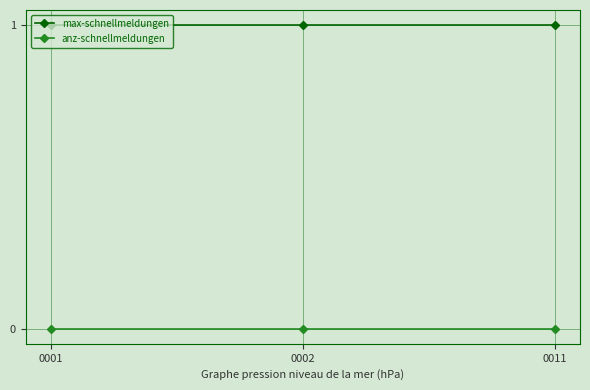

Reading left to right, what are all the values shown in this chart?

max-schnellmeldungen: 1	1	1
anz-schnellmeldungen: 0	0	0